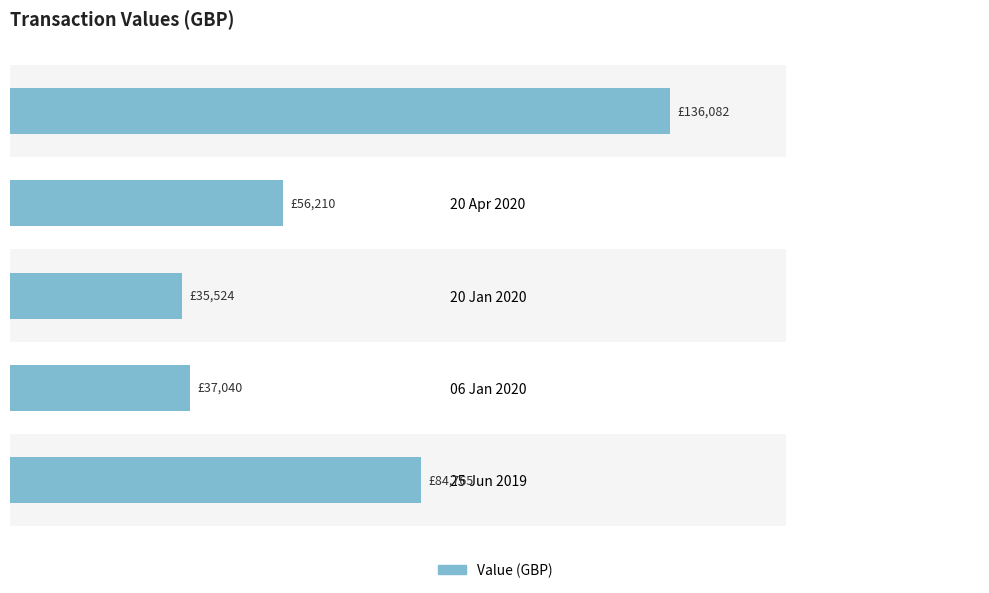

What is the difference between the maximum and second lowest values?

99042